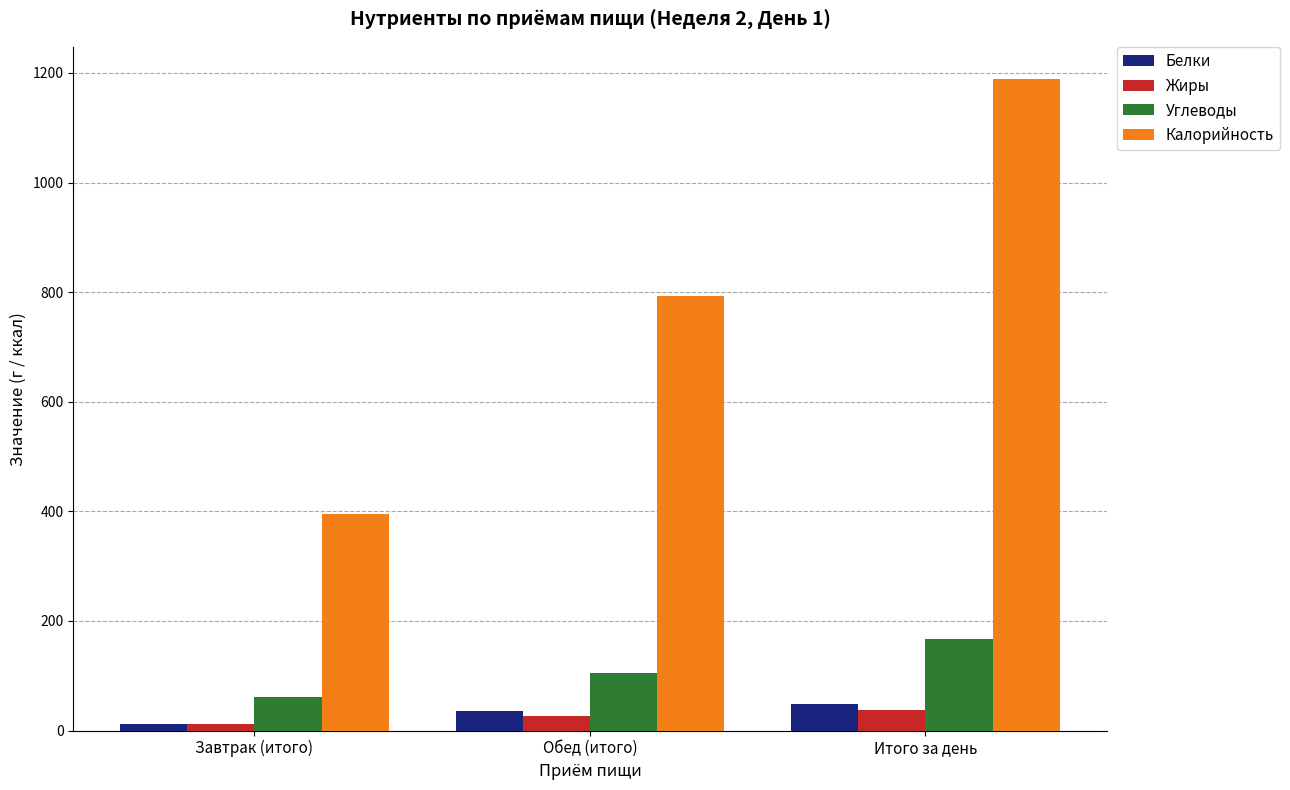

Reading left to right, what are all the values shown in this chart?

Белки: 11.8	36.0	47.8
Жиры: 11.6	25.6	37.2
Углеводы: 61.0	105.1	166.1
Калорийность: 395.3	793.0	1188.3